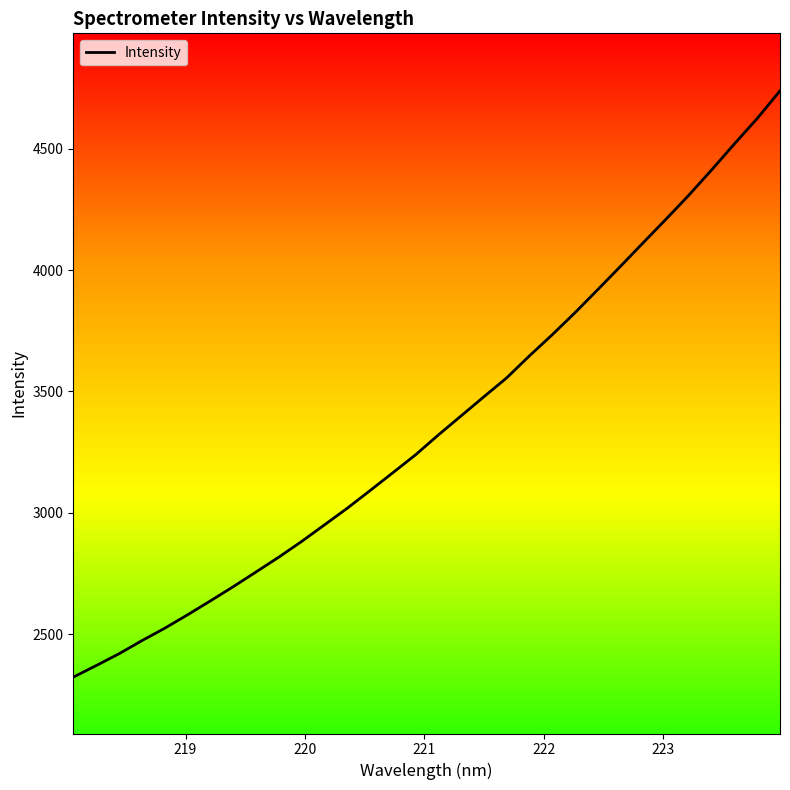

What is the greatest value displayed?

4739.2